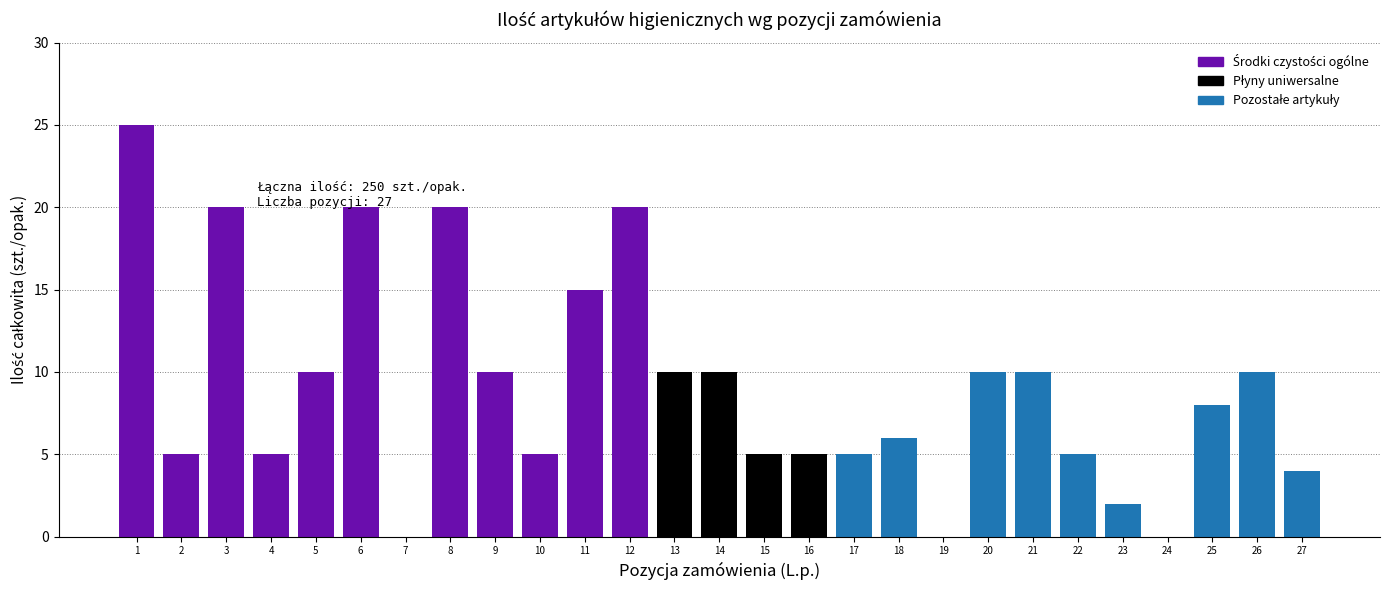

What is the sum of all values?

245